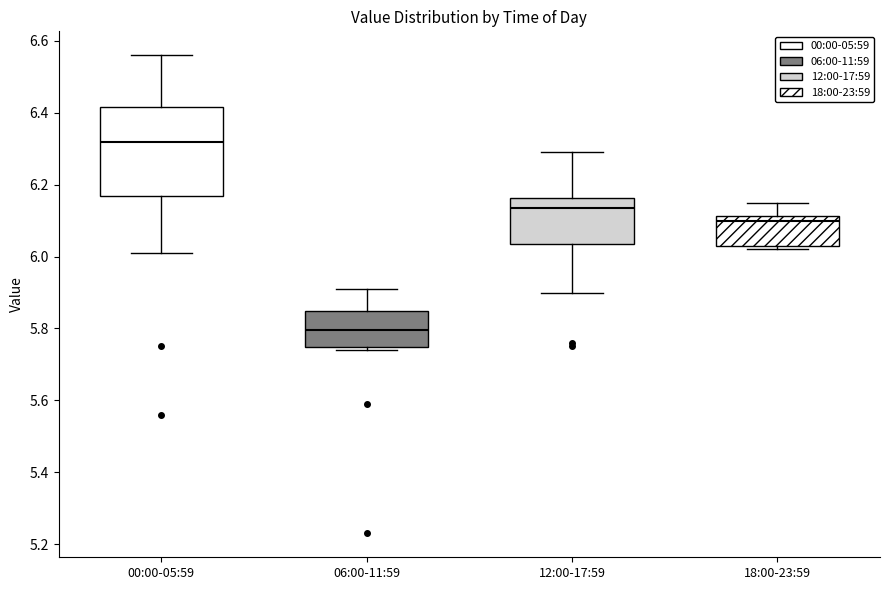

Which box is the tallest, from its lower edge to its upper edge?

00:00-05:59